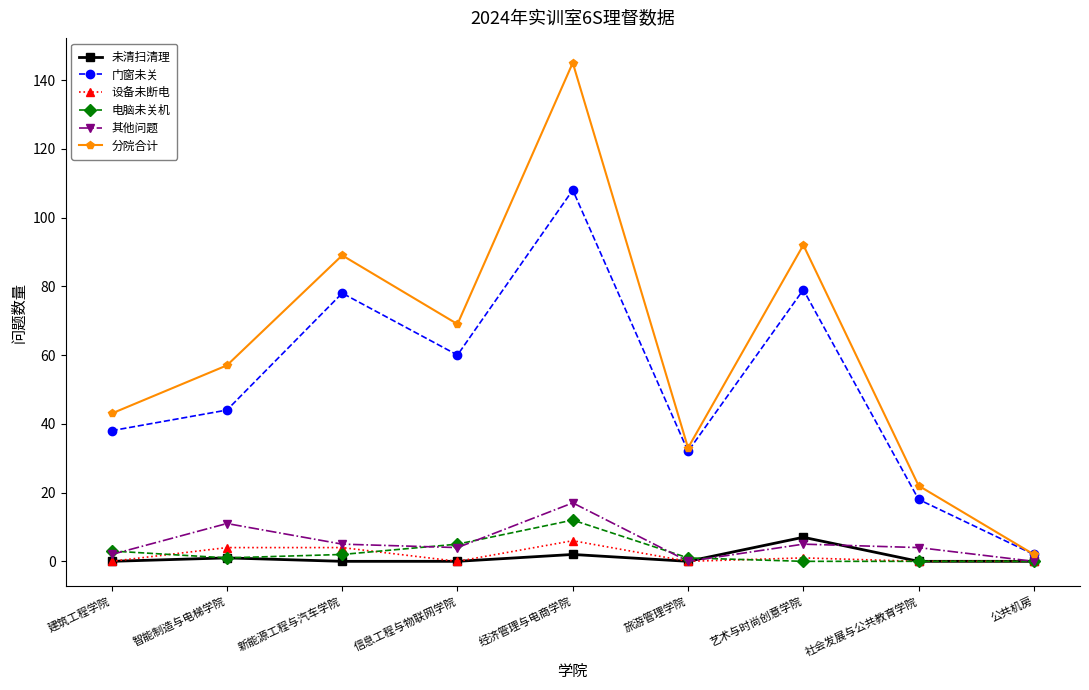

How many categories are shown in the chart?

9